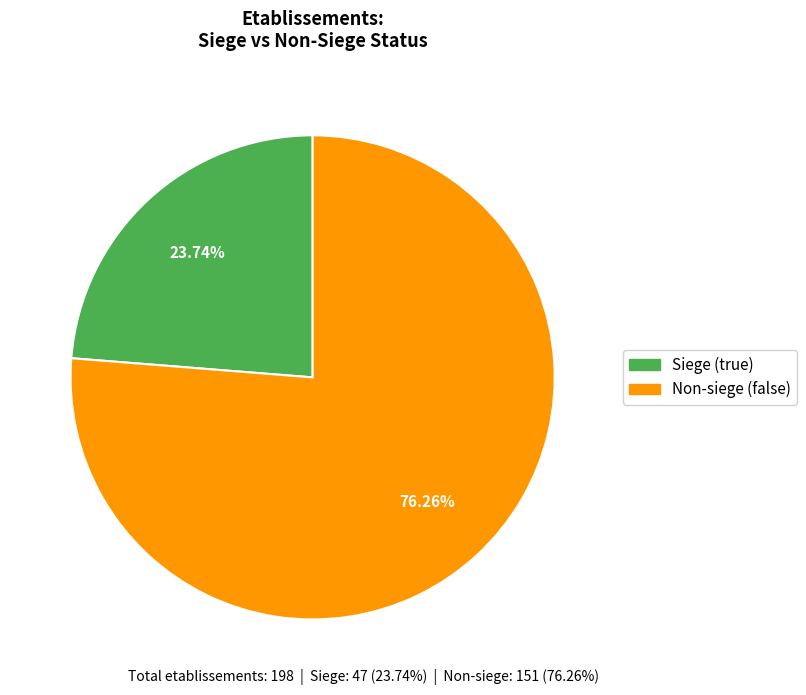

How many segments does this pie chart have?

2